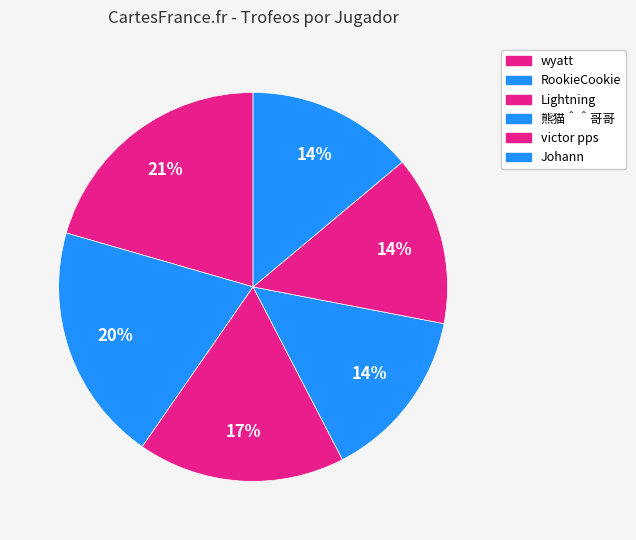

How many slices are in this pie chart?

6